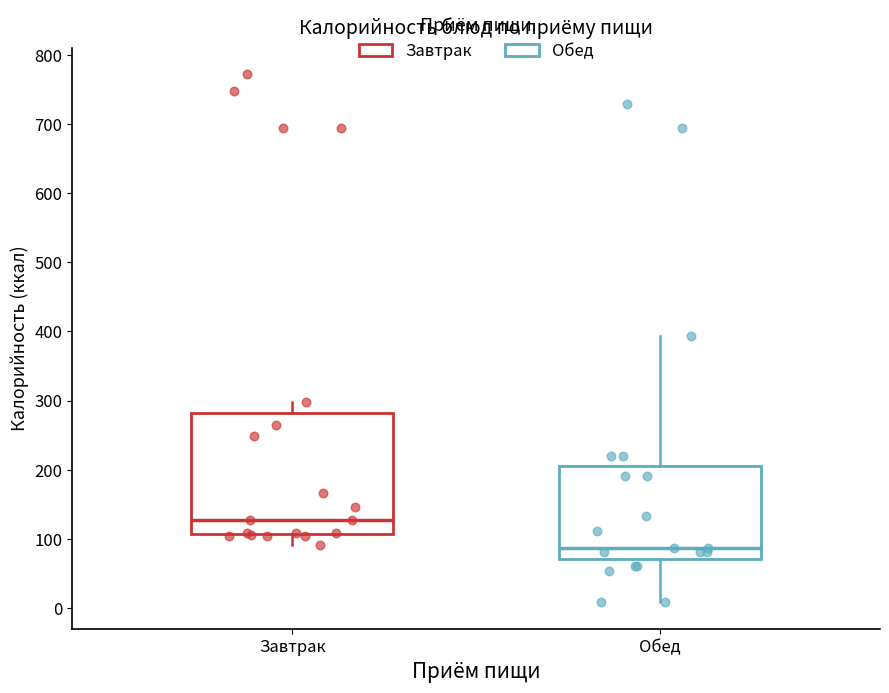

Which box has the highest median line?

Завтрак